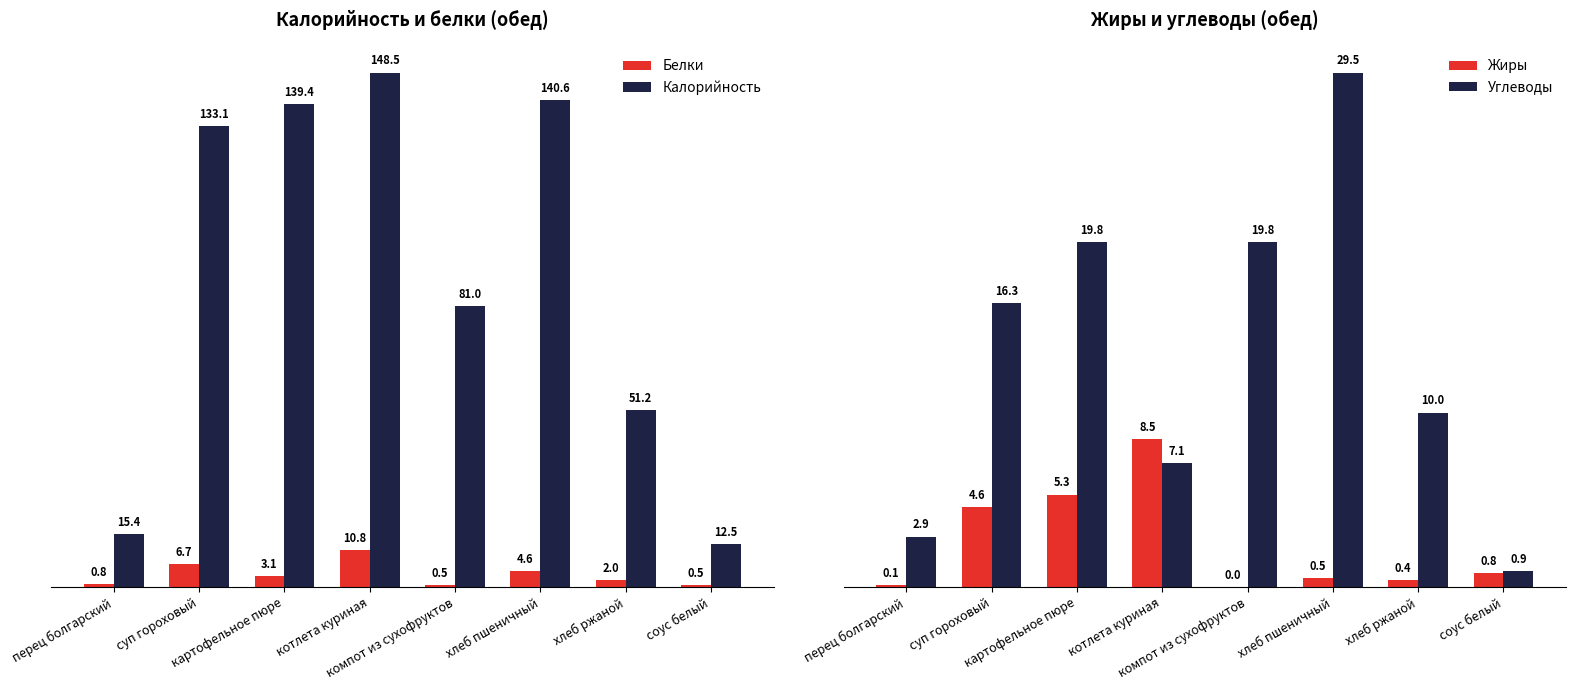

What is the difference between the maximum and minimum values in the Калорийность series?

136.0